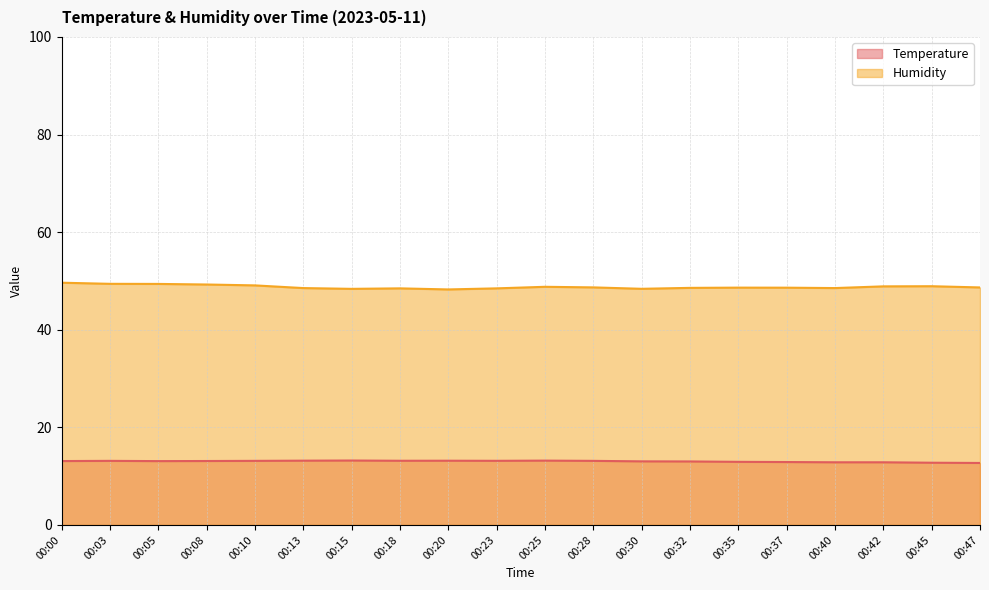

Where is the first local maximum for Humidity?

00:18